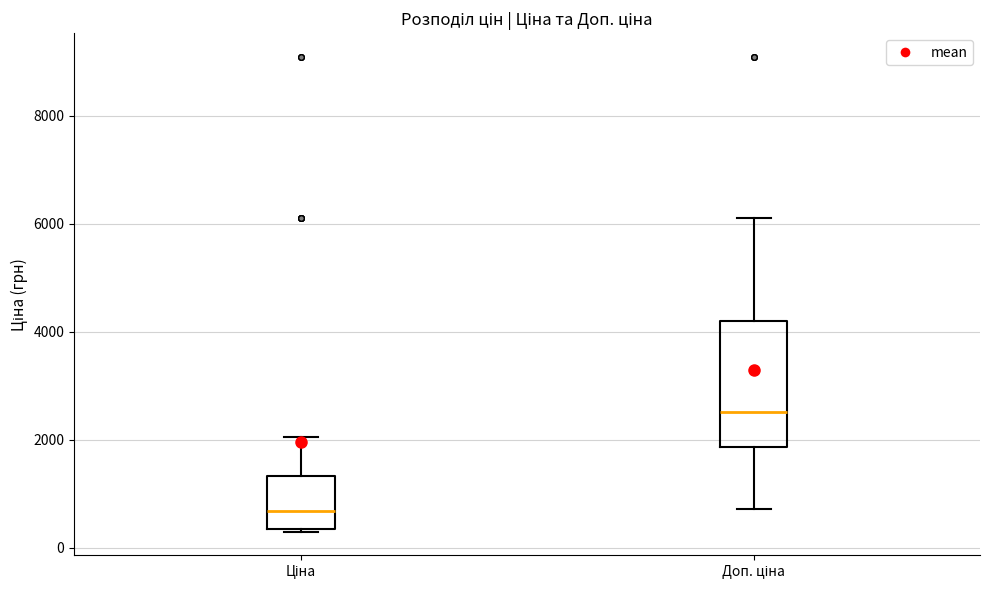

Where does the upper whisker of the box for Доп. ціна end on the y-axis? The values are not printed on the chart, so give them approximately, as read against the axis.

6200